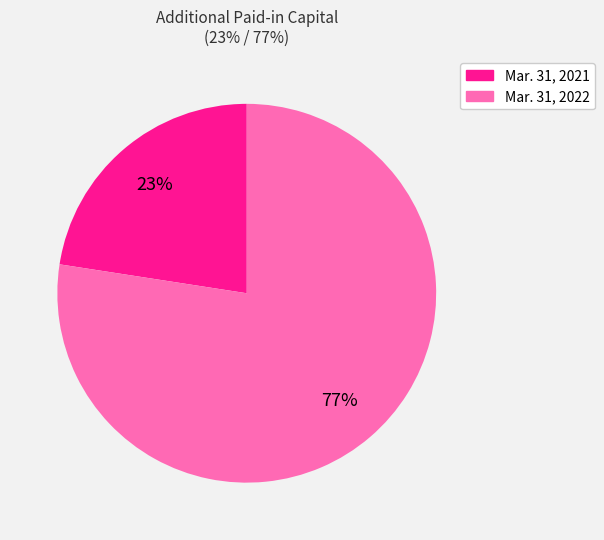

Is it true that Mar. 31, 2022 is 77% of the pie?

True